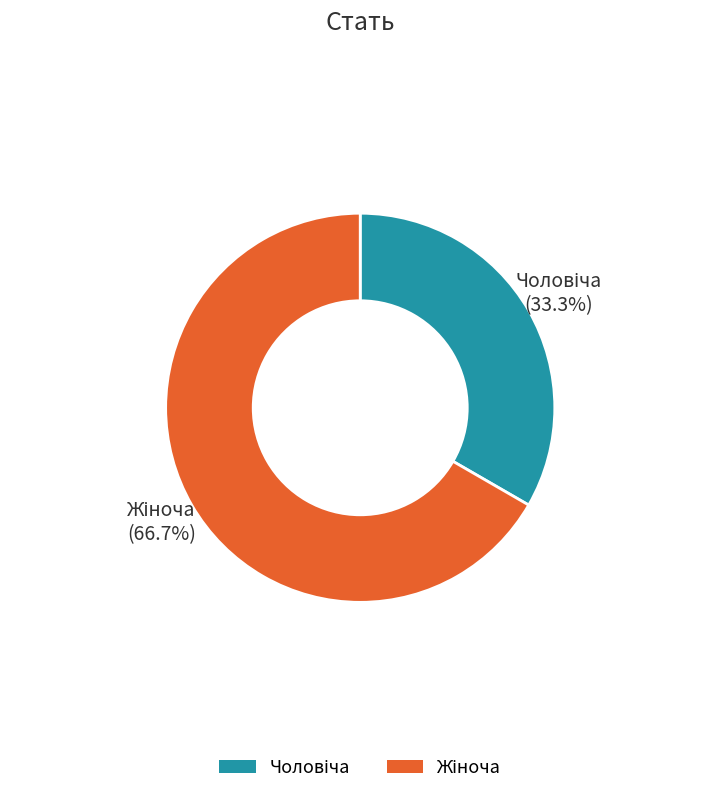

How many segments does this pie chart have?

2